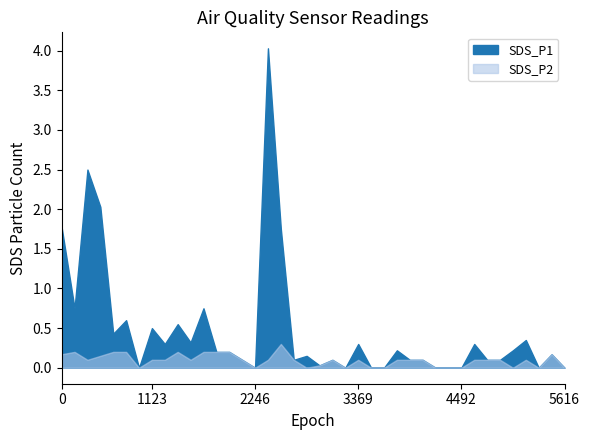

Which series has the largest range (max minus min)?

SDS_P1